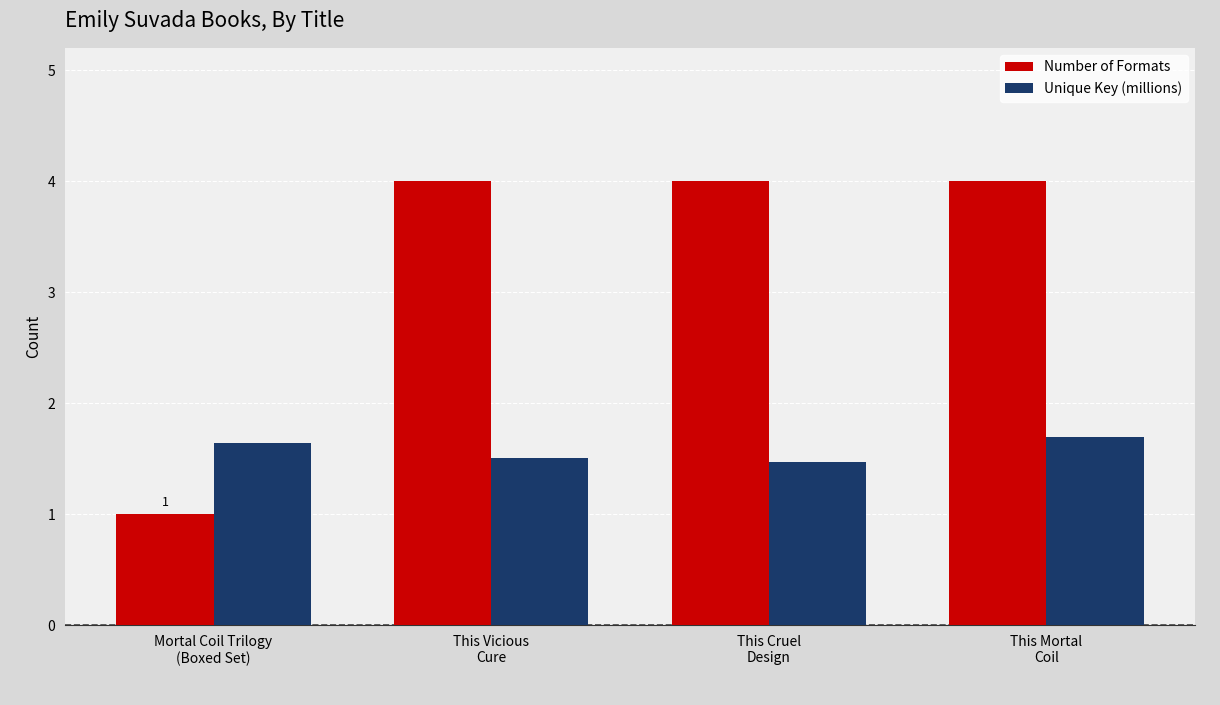

List the series in order of their peak value, highest first.

Number of Formats, Unique Key (millions)